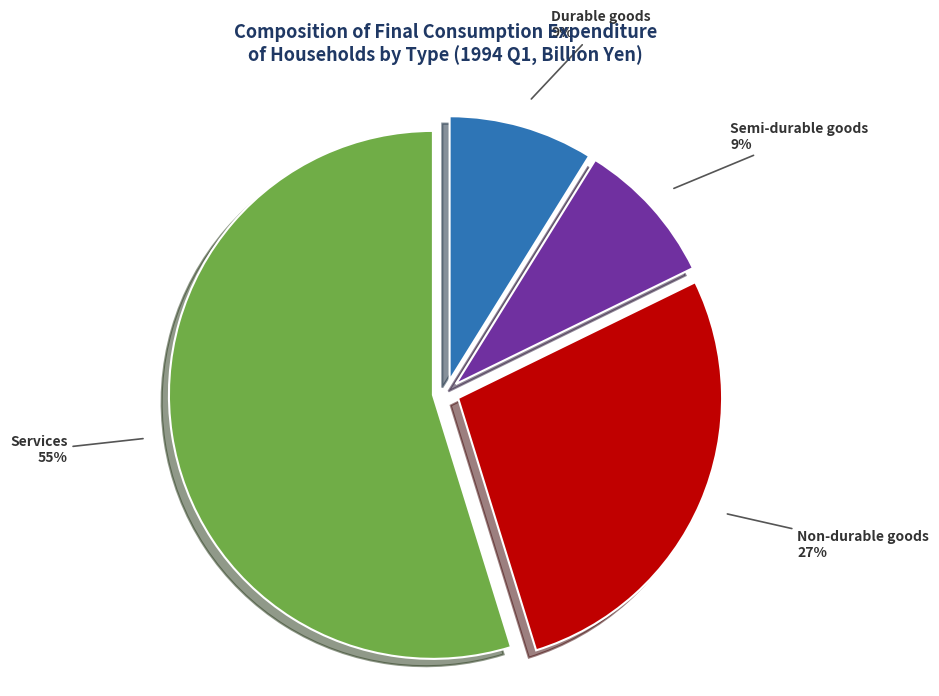

Do Semi-durable goods and Durable goods together represent more than half of the pie?

No